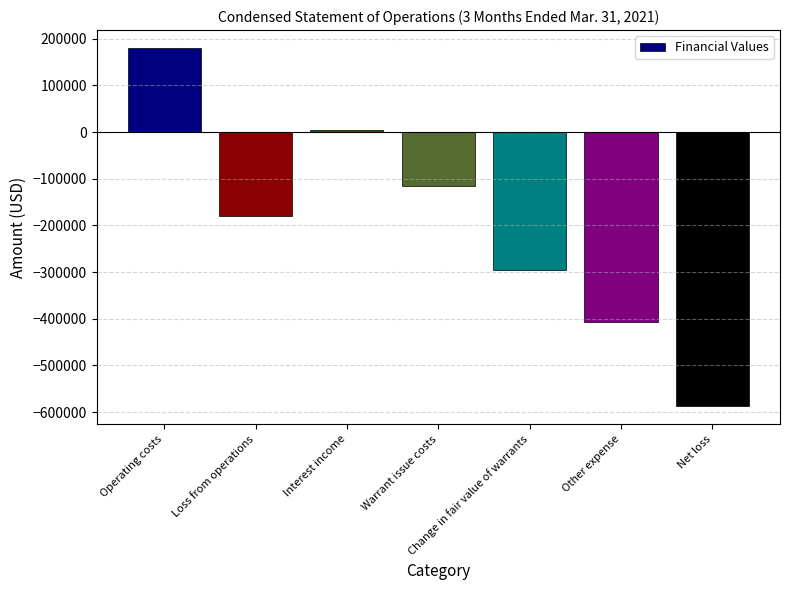

The chart shows a value of -296167 at Change in fair value of warrants. True or false?

True